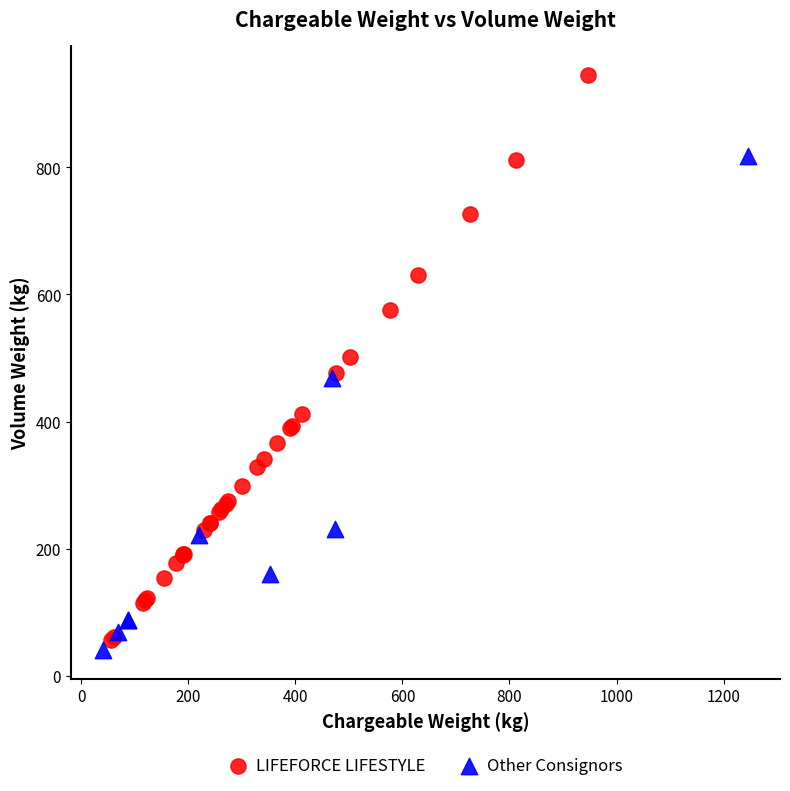

Which series reaches the maximum Y coordinate?

LIFEFORCE LIFESTYLE